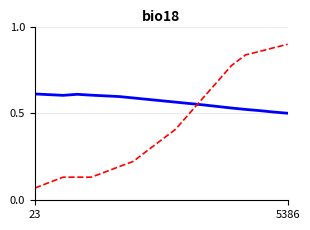

How many lines are shown in the chart?

2